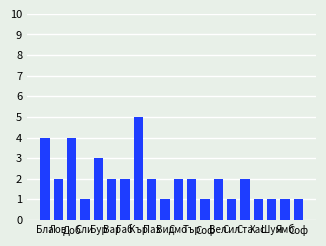

Reading right to left, what are all the values shown in this chart?

1	1	1	1	2	1	2	1	2	2	1	2	5	2	2	3	1	4	2	4